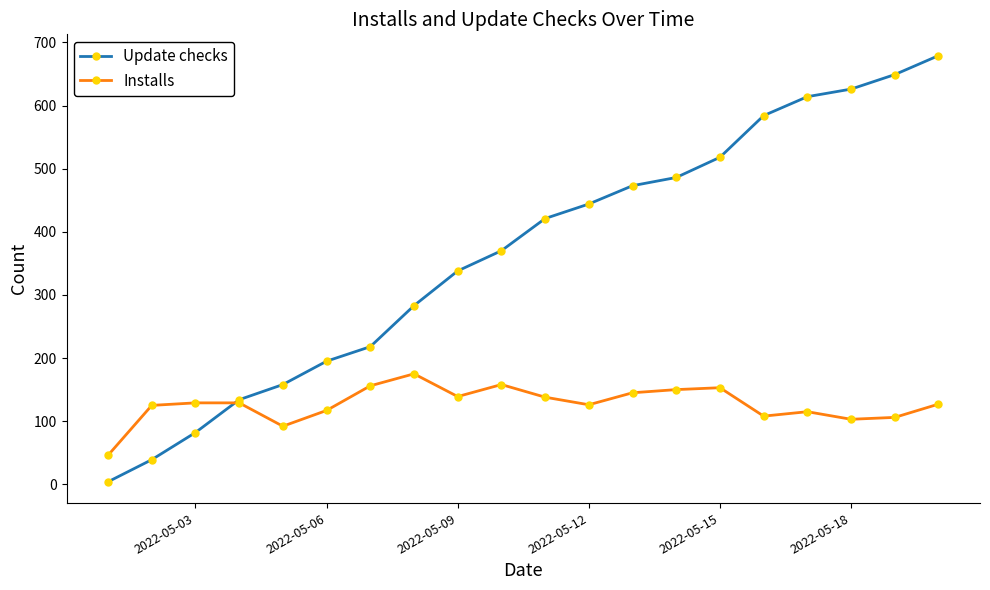

True or false: Update checks and Installs cross at least once.

True